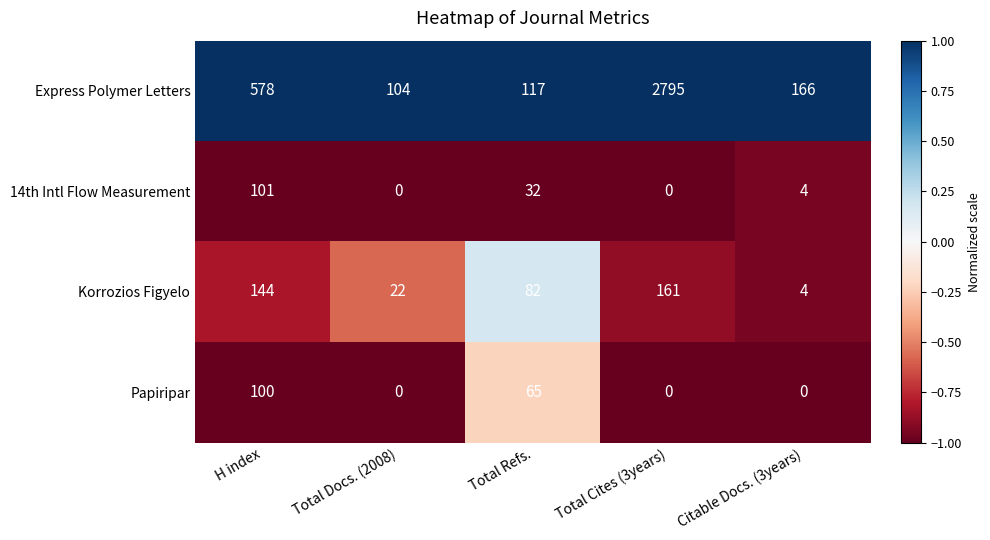

Between Total Docs. (2008) and Citable Docs. (3years), which series saw the biggest shift?

Express Polymer Letters